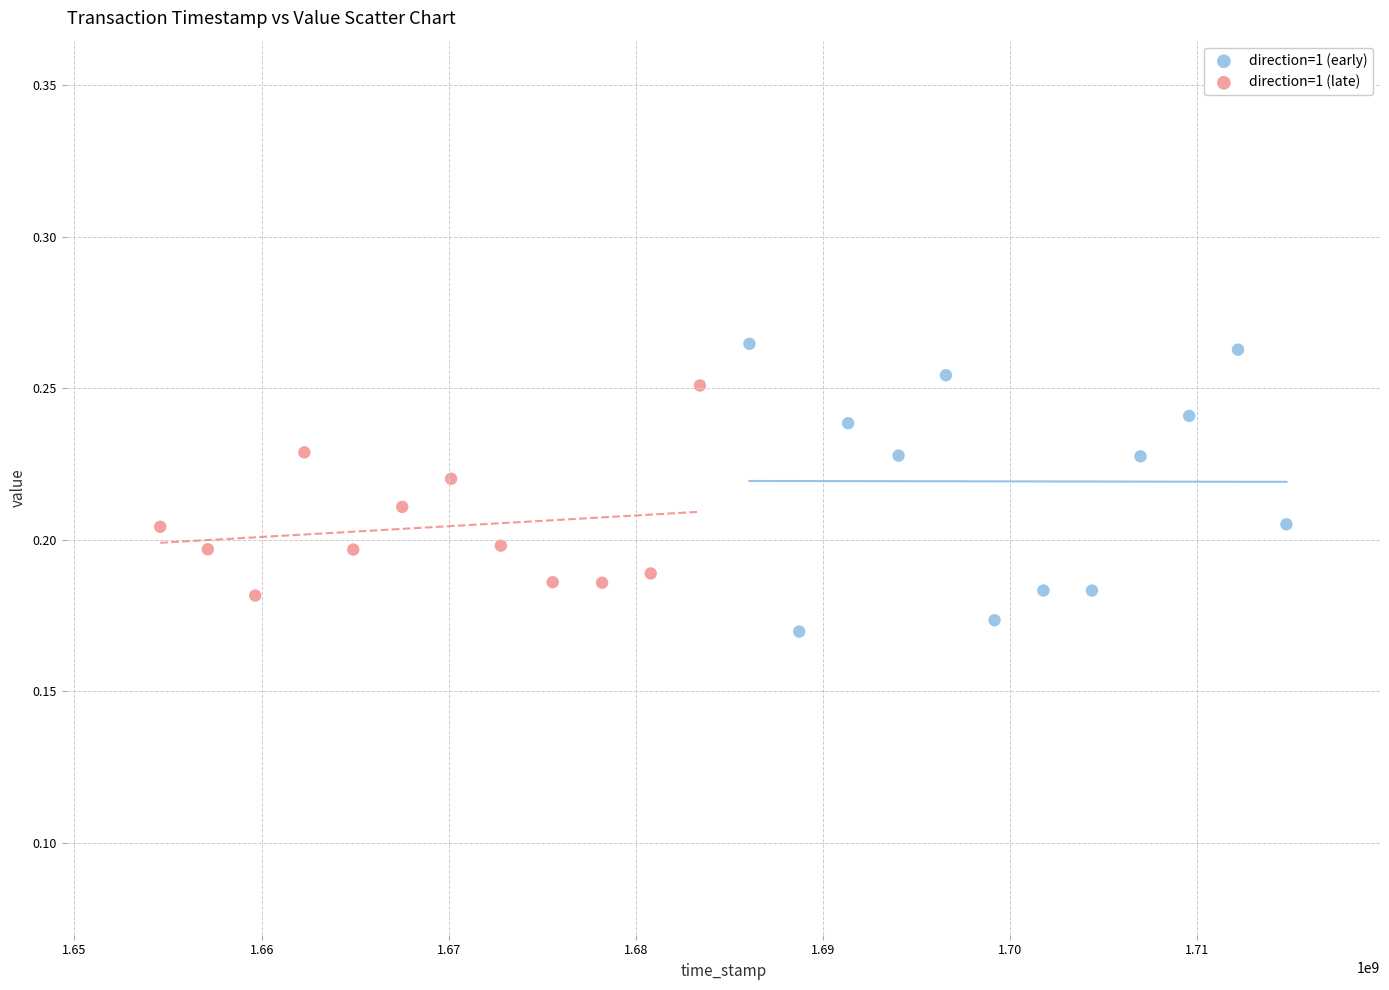

Which series has the widest spread of Y values?

direction=1 (early)